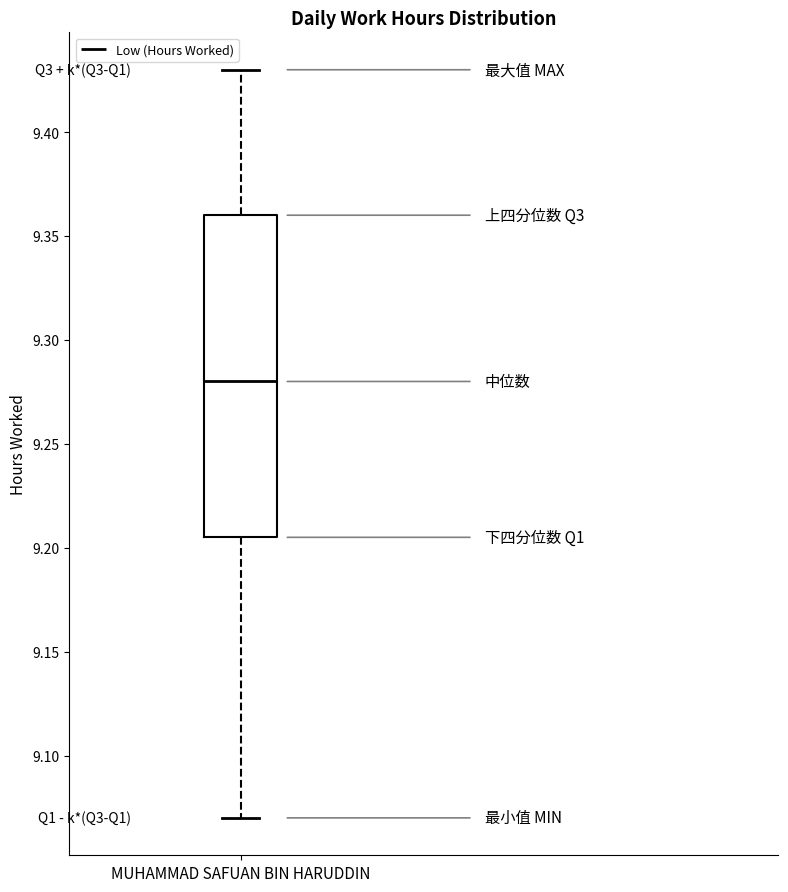

Transcribe this box plot: give where the median line is, the range the box spans, and where the two whiskers end, as read against the y-axis. The values are not printed on the chart, so give them approximately, as read against the axis.

median 9.280, box 9.205 to 9.360, whiskers 9.070 to 9.430